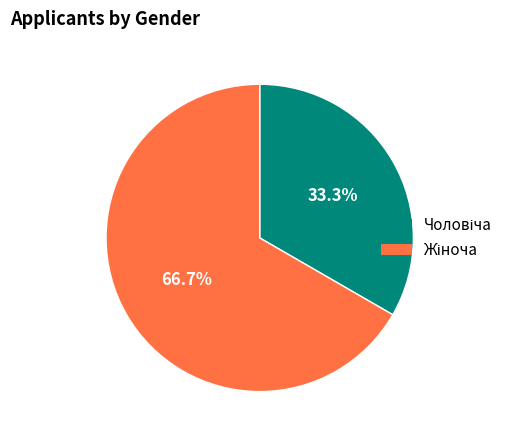

Is there a majority slice in this chart?

Yes